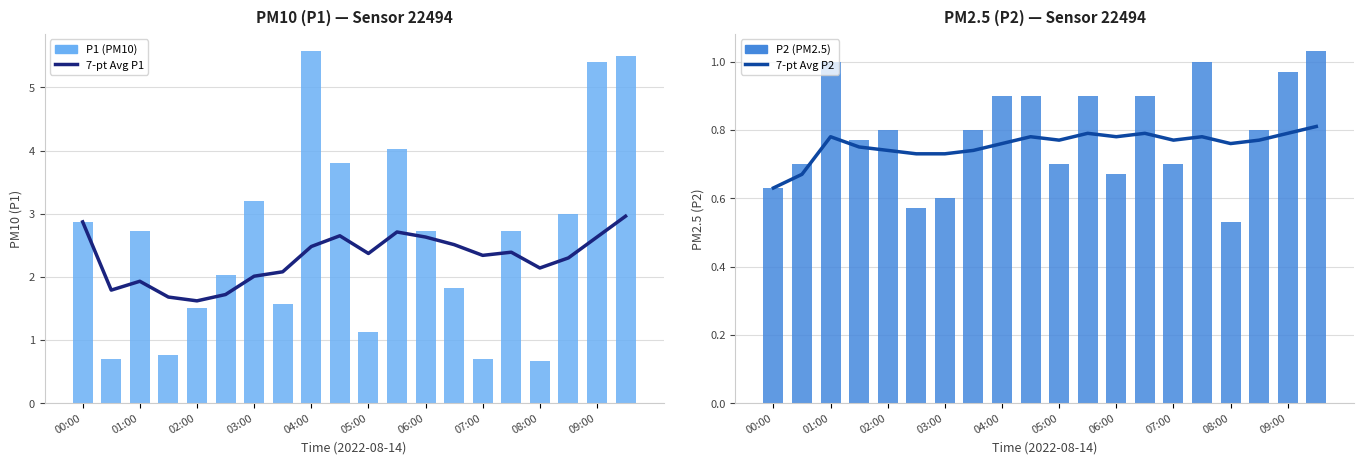

What is the minimum value for 7-pt Avg P1?

1.6